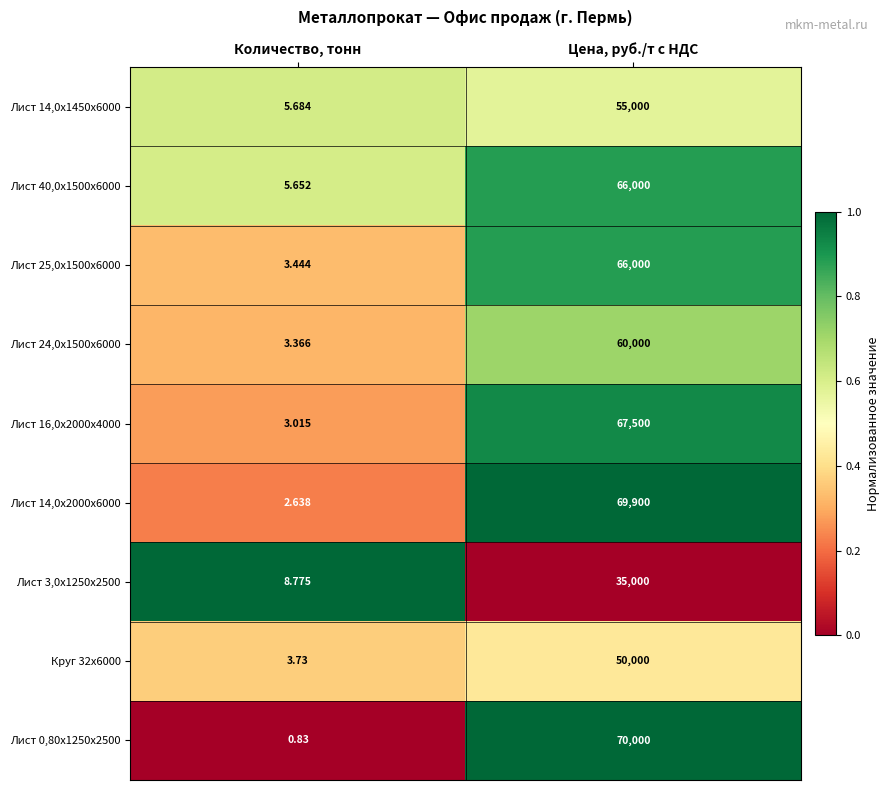

What is the spread (max minus min) of values at Цена, руб./т с НДС?

35000.0